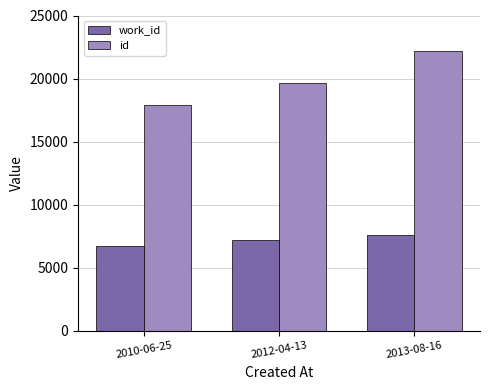

The work_id series shows 7215 at 2012-04-13. True or false?

True